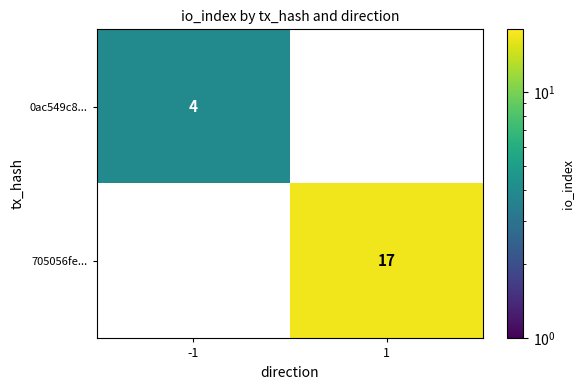

Reading right to left, list all the values displayed in this chart.

0ac549c8...: 0	4
705056fe...: 17	0